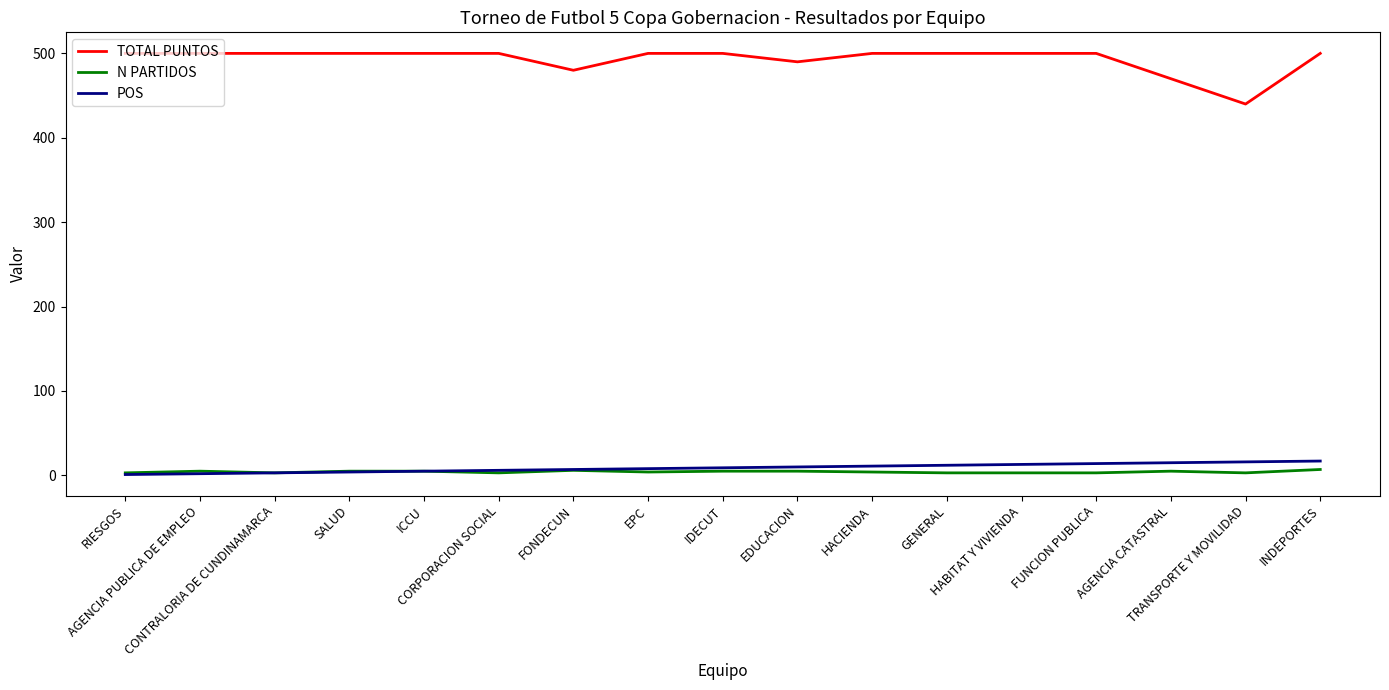

True or false: POS and TOTAL PUNTOS intersect in this chart.

False